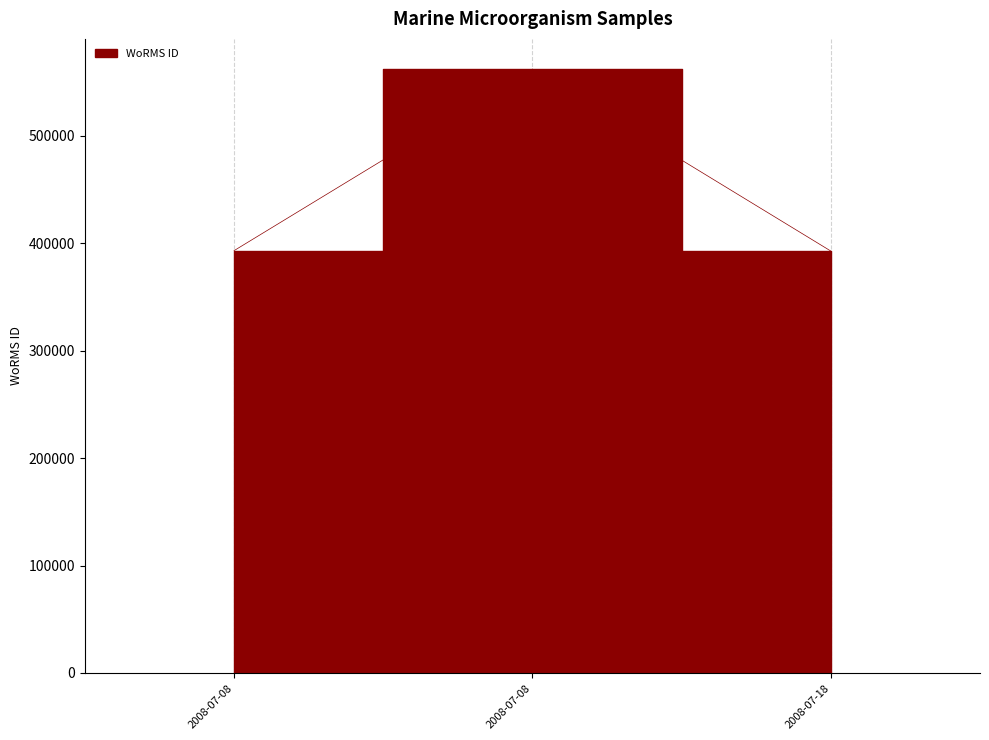

What is the difference between the maximum and minimum values?

169356